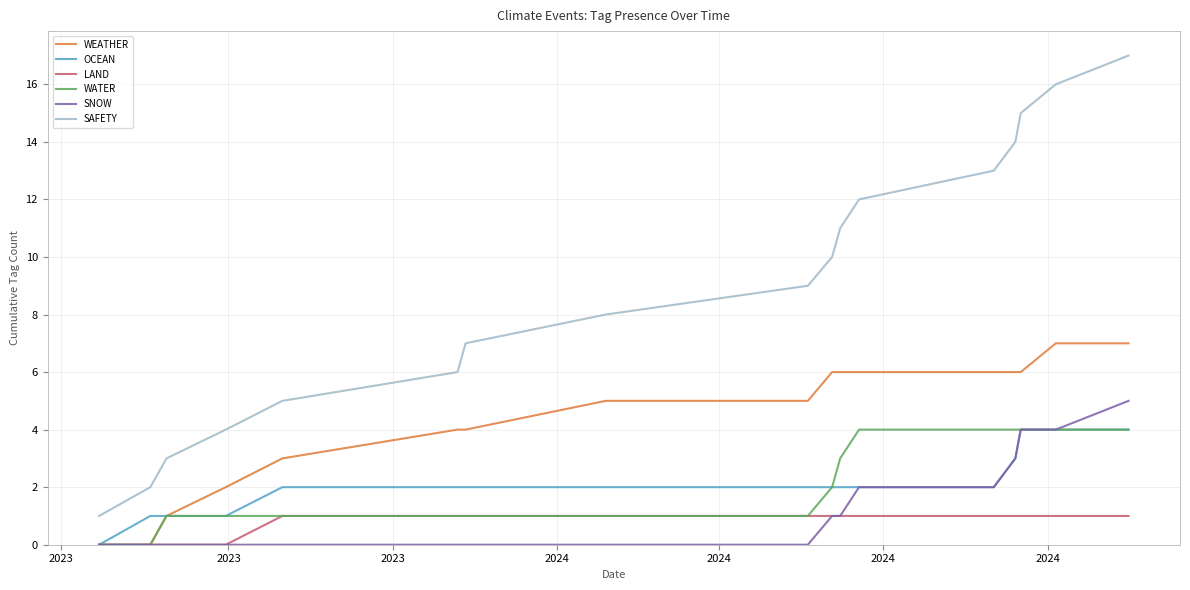

What is the sum of all OCEAN values?

36